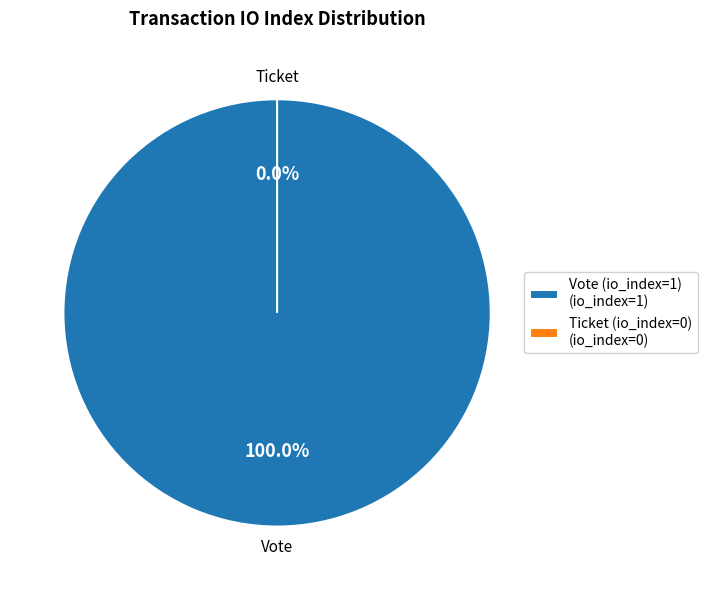

Combined, what portion of the pie is Ticket and Vote?

100.0%